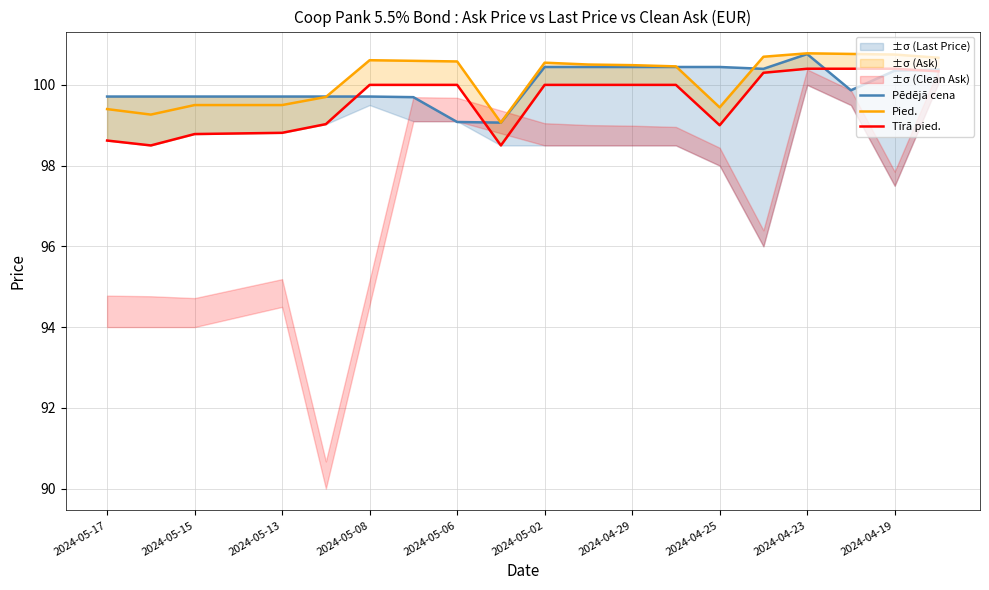

At which label does Pied. first exceed 100?

2024-05-08